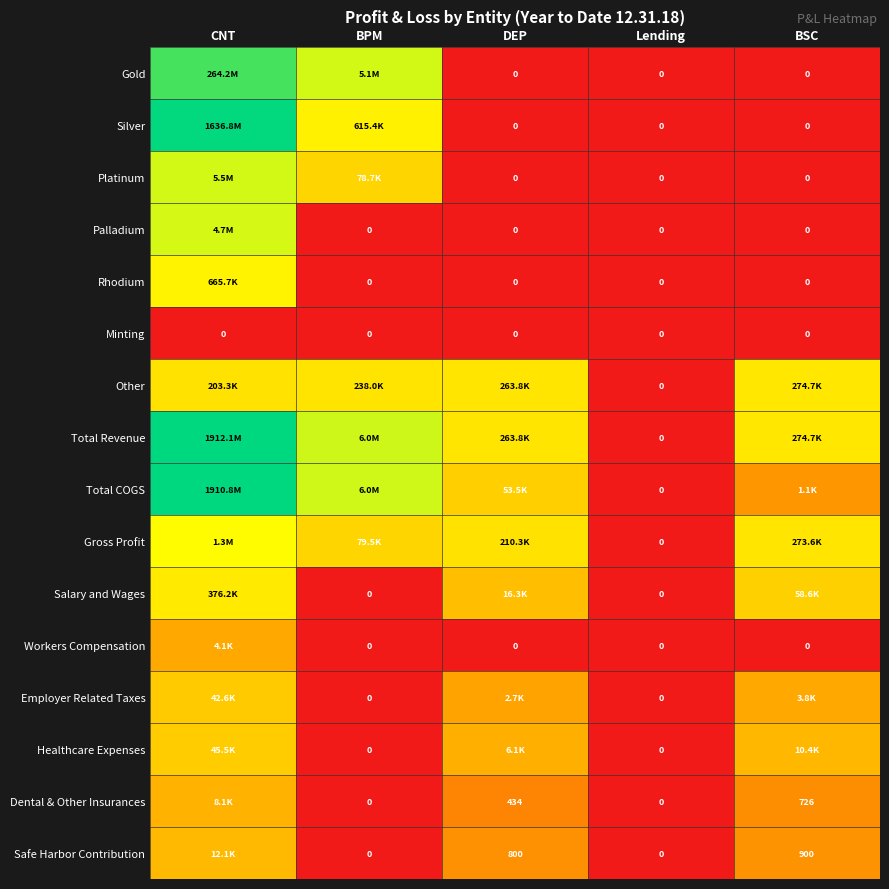

At which category is the sum across all series the highest?

CNT